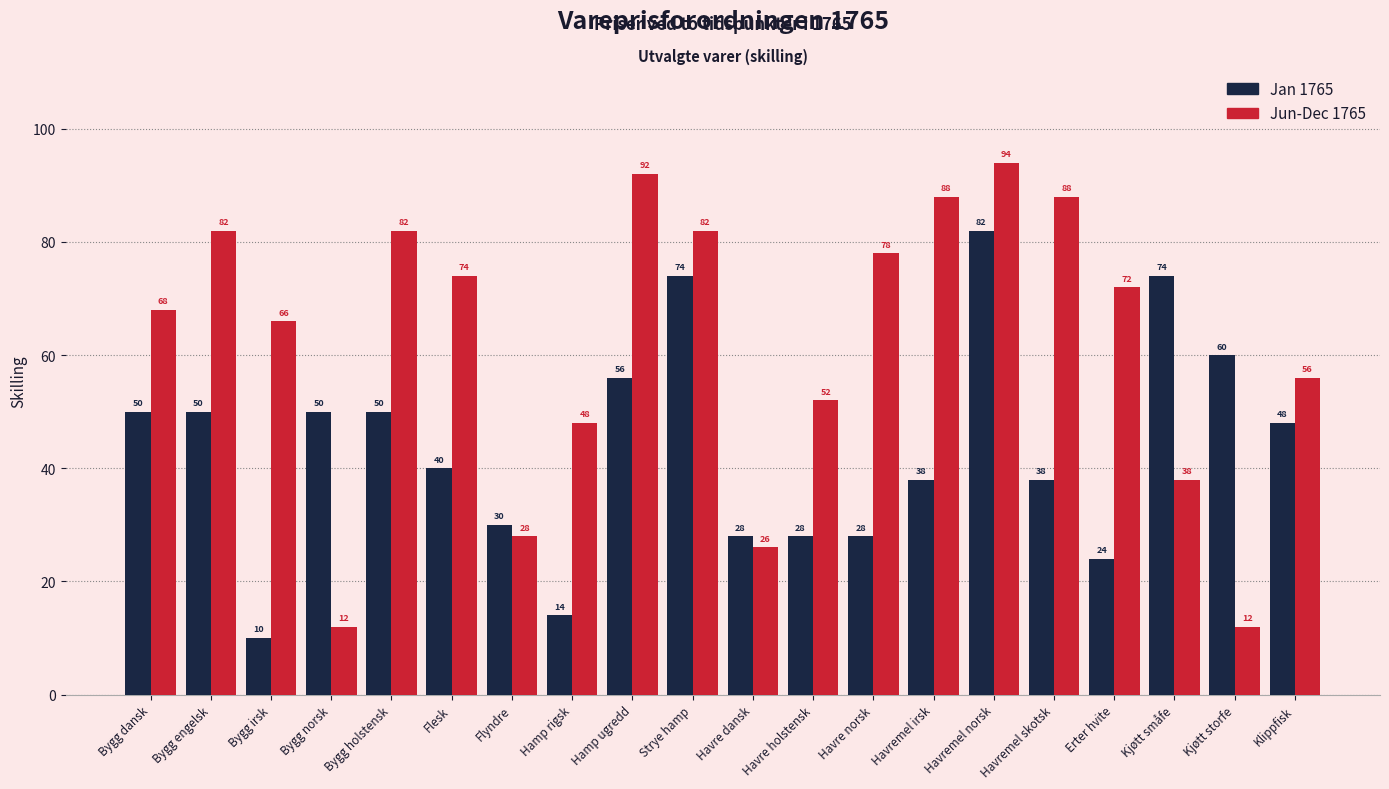

Is it true that Jan 1765 equals 75 at Bygg holstensk?

False